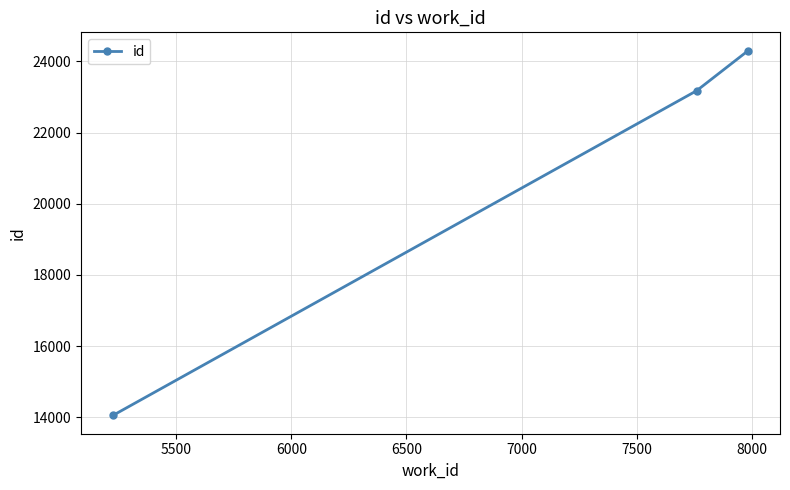

What is the maximum value shown in the chart?

24300